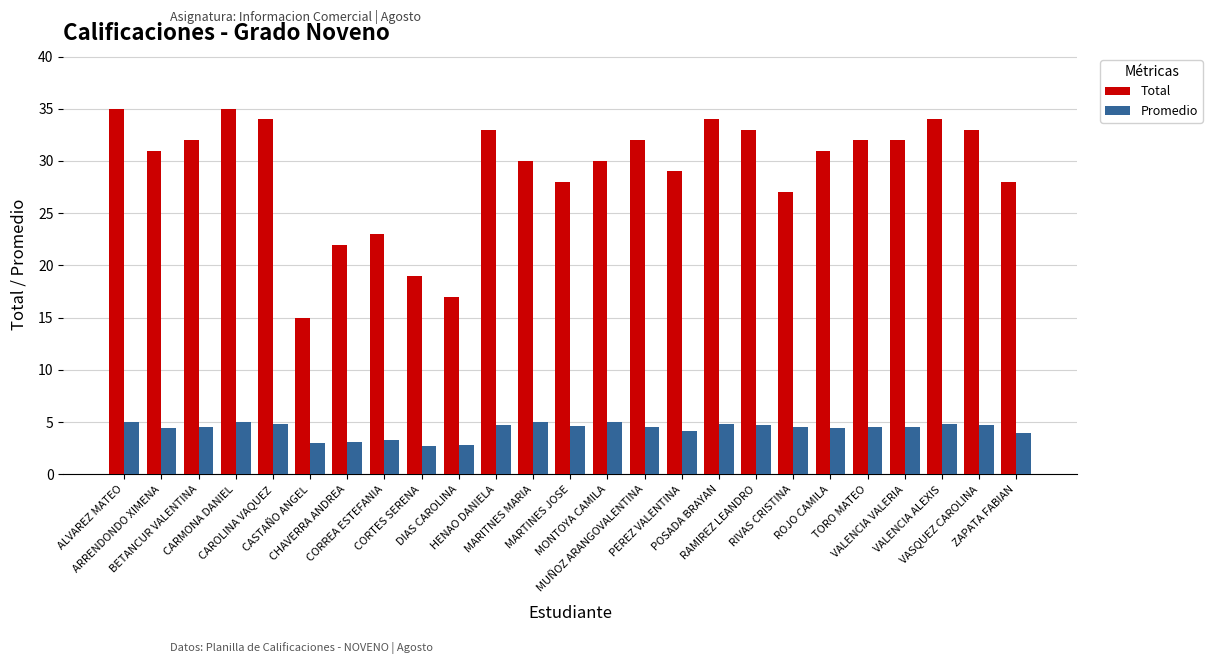

Rank the series at MONTOYA CAMILA from lowest to highest value.

Promedio, Total